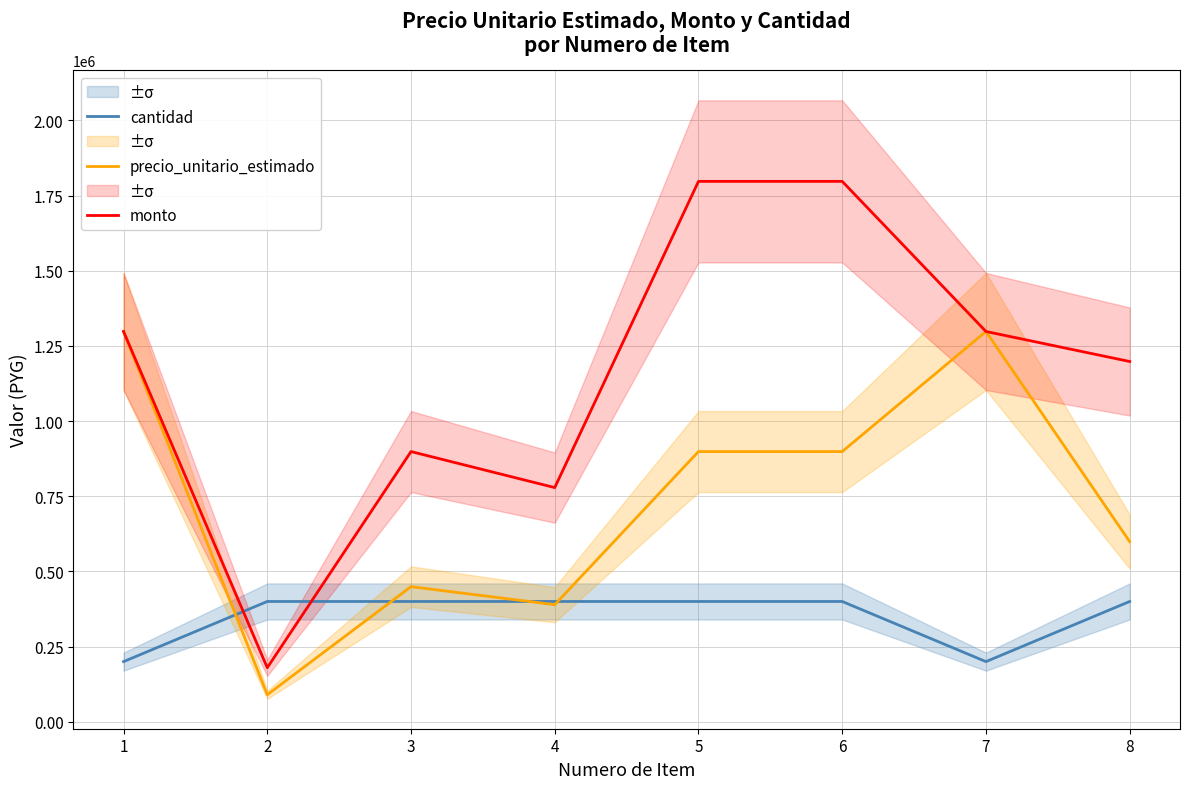

How many times do monto and cantidad cross each other?

2